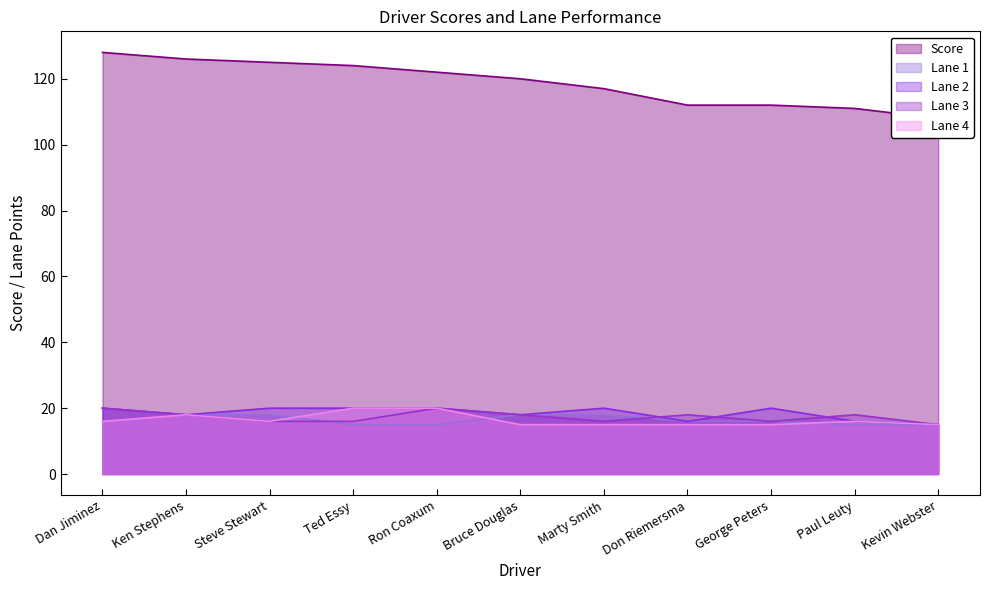

At which category does the chart reach its minimum across all series?

Ted Essy